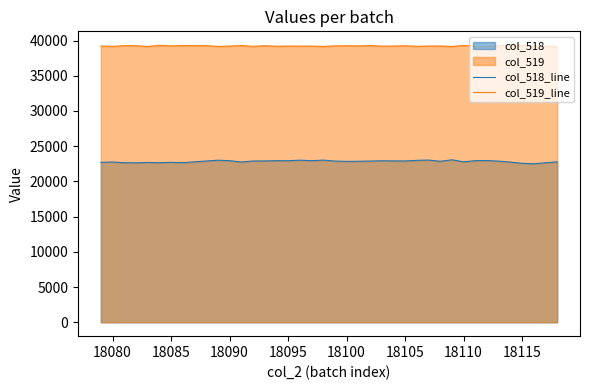

What is the greatest value displayed?

39343